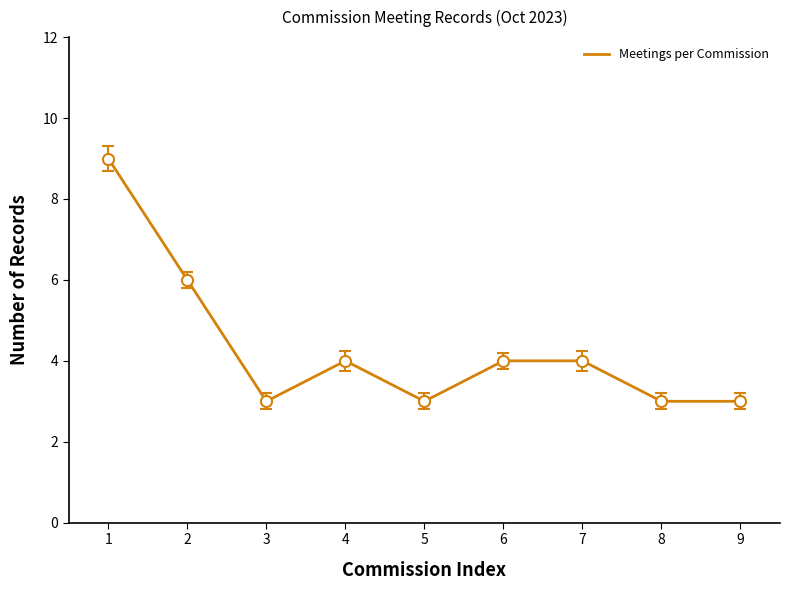

The value at 8 is 4. True or false?

False